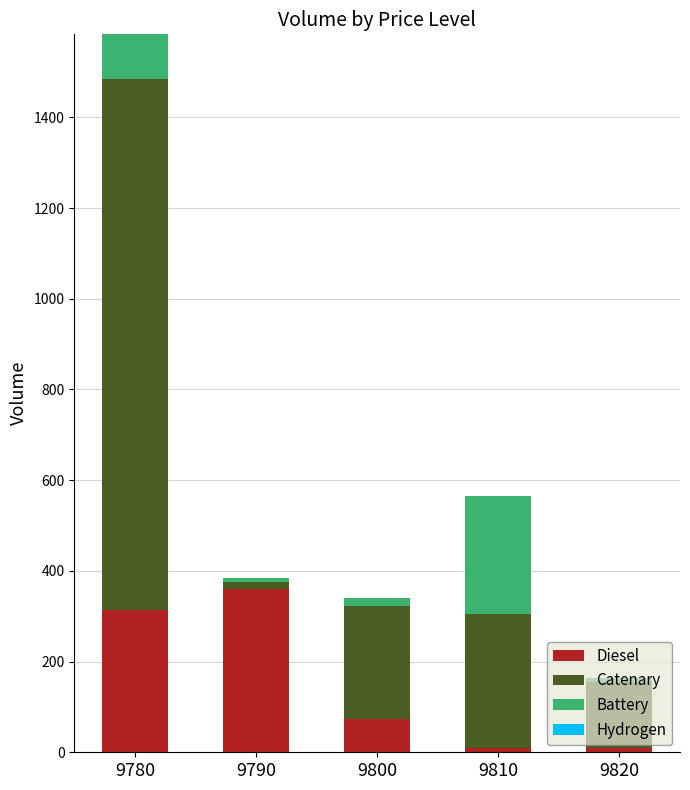

How many distinct data groups are displayed?

3